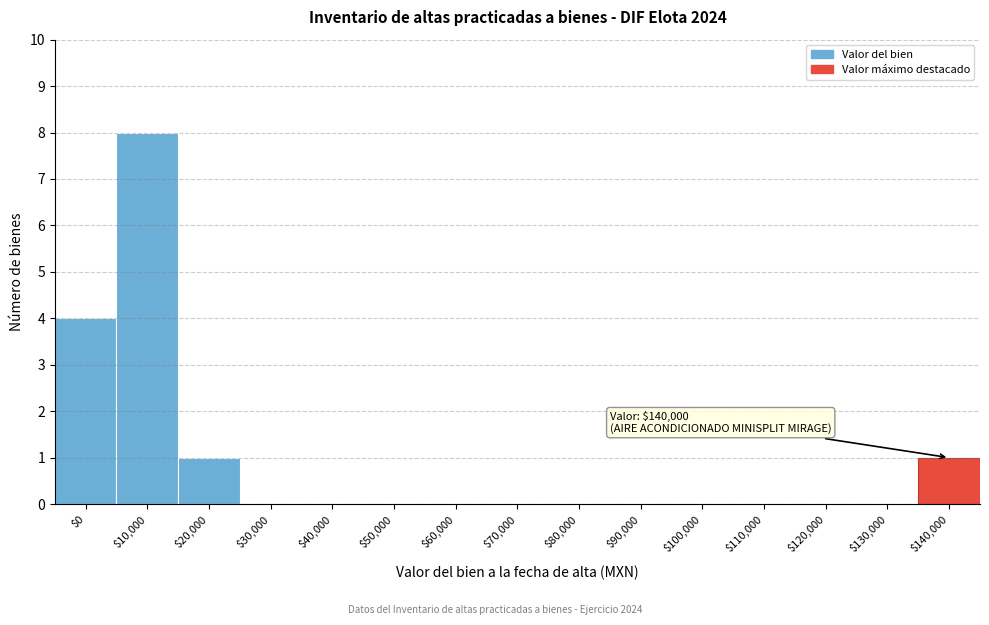

The chart shows a value of 0 at $50,000. True or false?

True